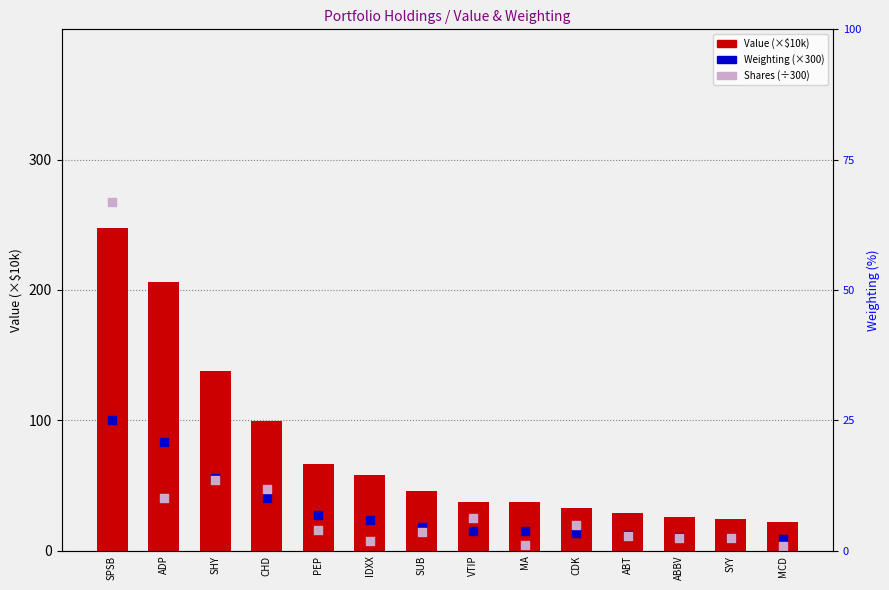

Is the value of Shares (scaled) at ABBV greater than the value of Weighting (scaled) at ABBV?

No